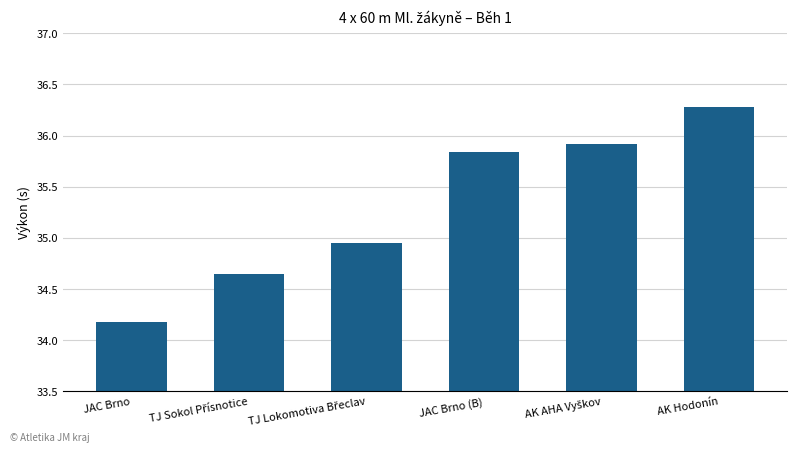

At which label does the data first exceed 35?

JAC Brno (B)